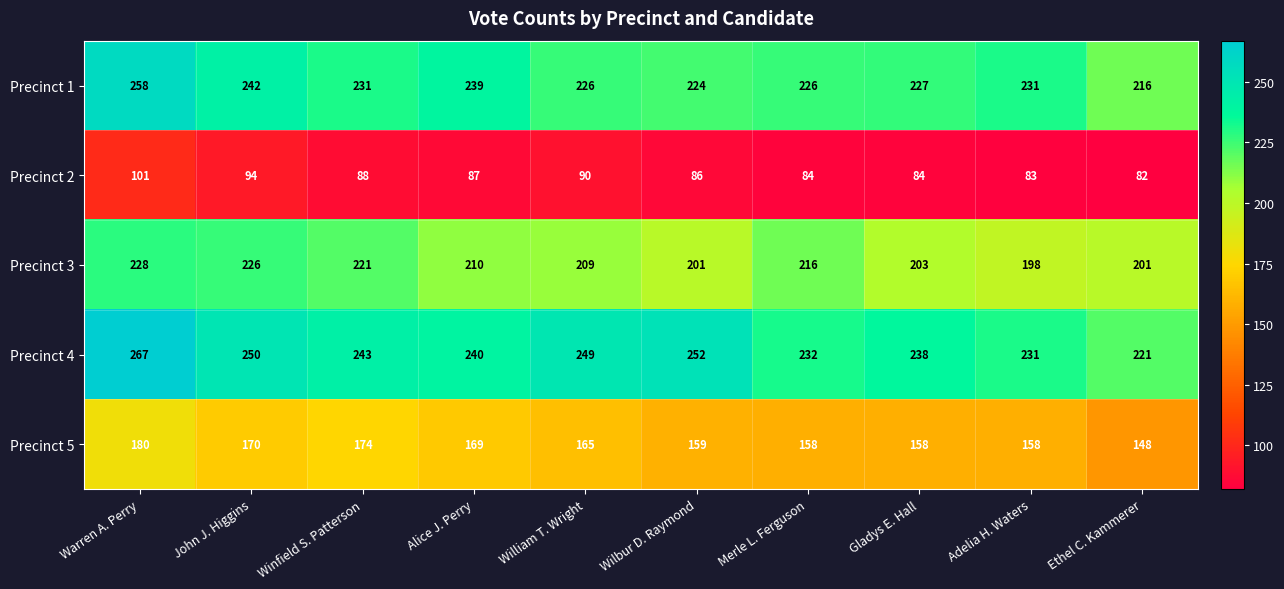

How many categories are shown in the chart?

10